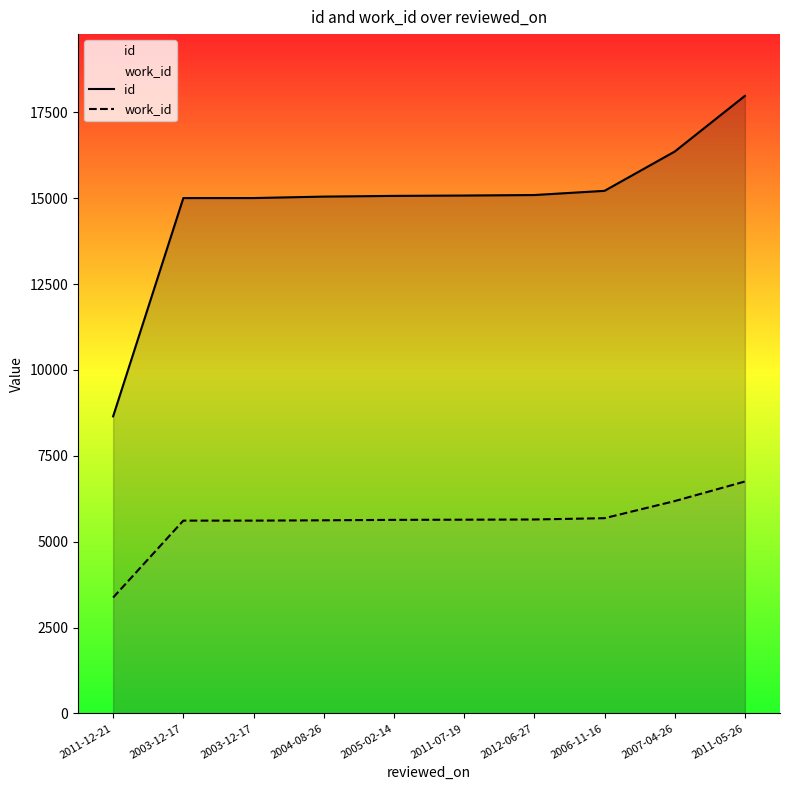

List the labels in order of work_id value, largest first.

2011-05-26, 2007-04-26, 2006-11-16, 2012-06-27, 2011-07-19, 2005-02-14, 2004-08-26, 2003-12-17, 2003-12-17, 2011-12-21